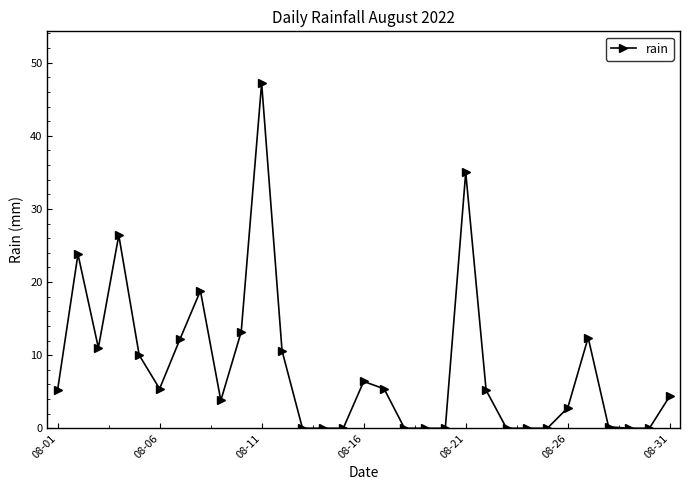

What is the value of the 16th point from the left?

6.4